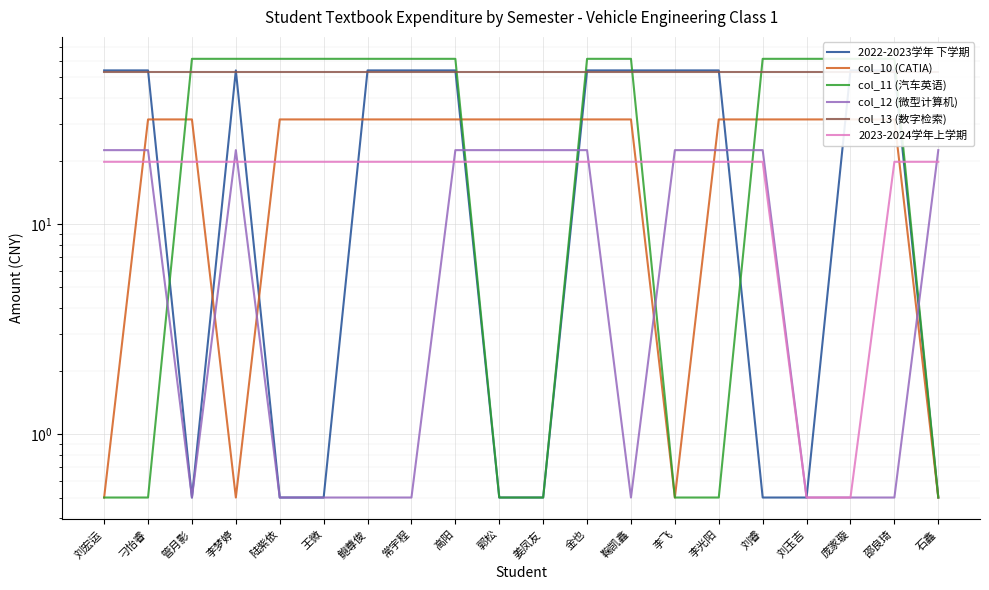

Between 高阳 and 鞠凯鑫, which series saw the biggest shift?

col_12 (微型计算机)